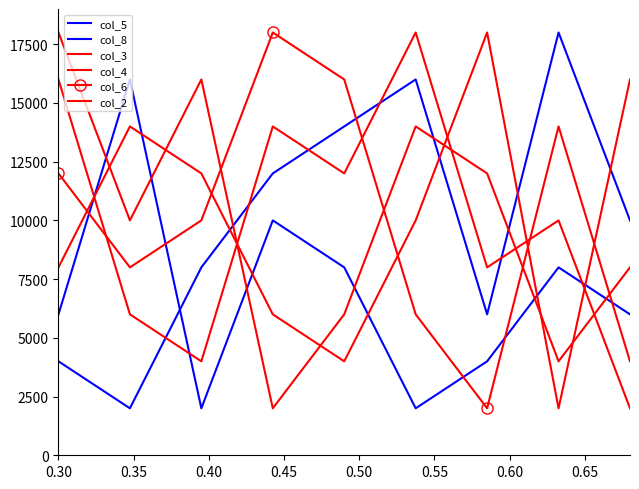

How many values in the col_6 series are below 10000?

4